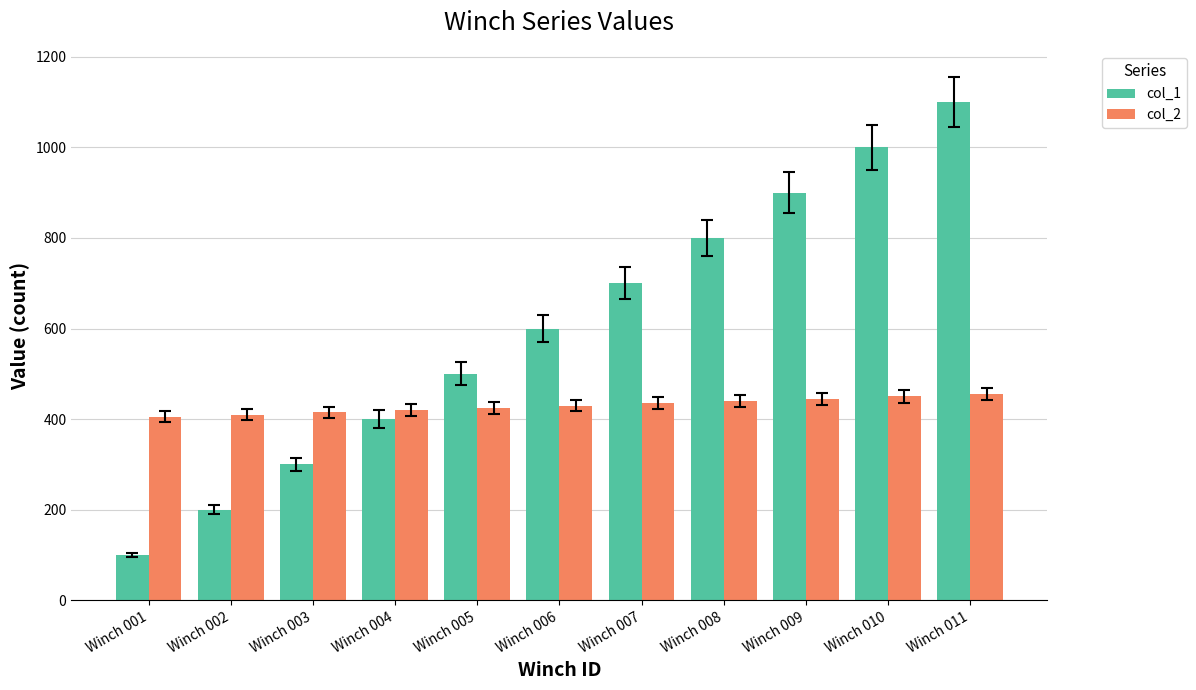

What is the total value across all series at Winch 004?

820